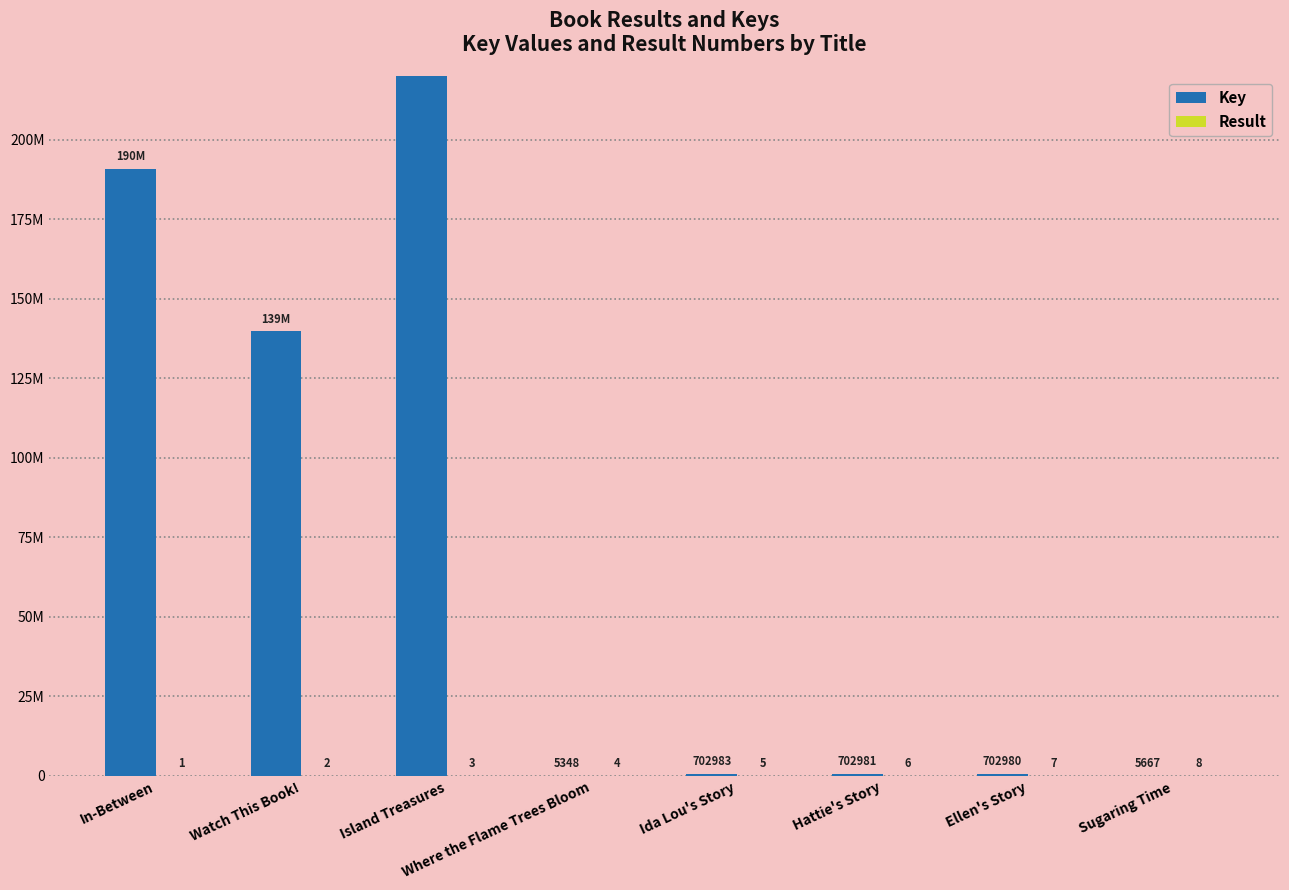

At how many categories does at least one series exceed 44996696?

3